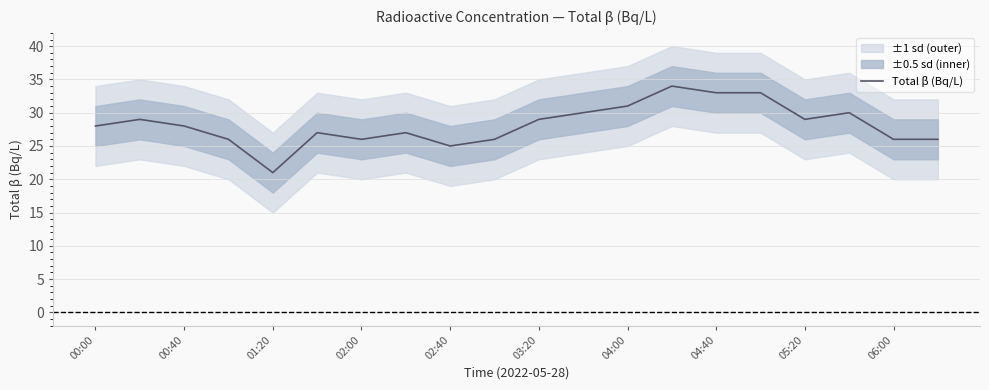

How many points are lower than both their immediate neighbors (excluding endpoints)?

4